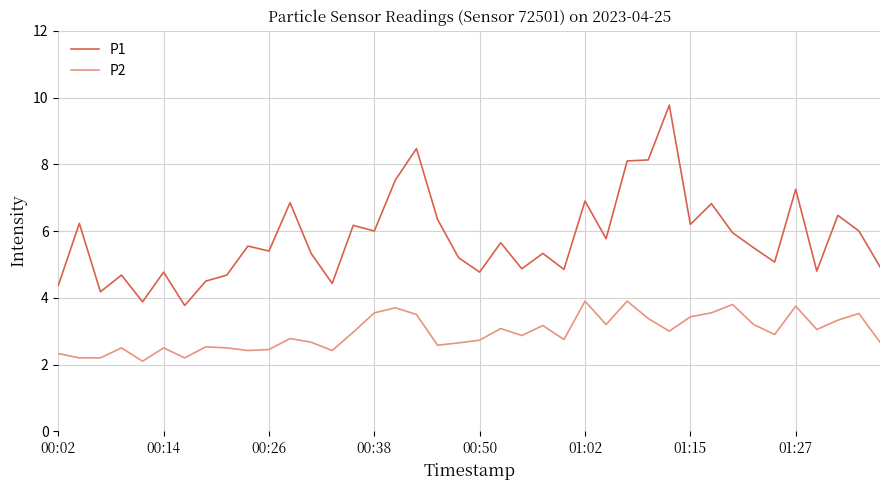

In P1, how many points are higher than both neighbors (excluding endpoints)?

14